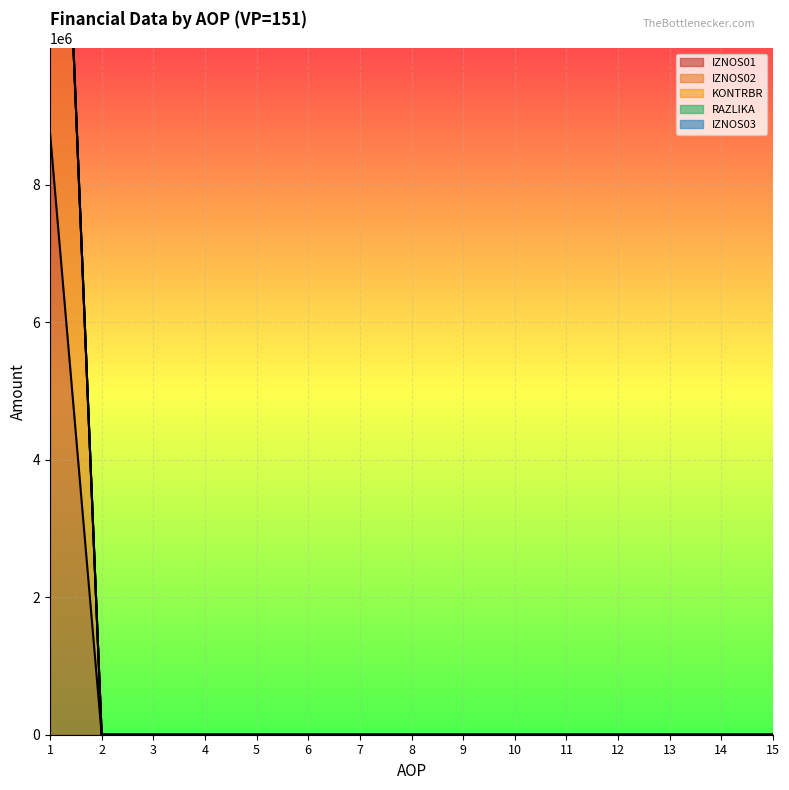

Which has a higher value, 7 or 15?

7